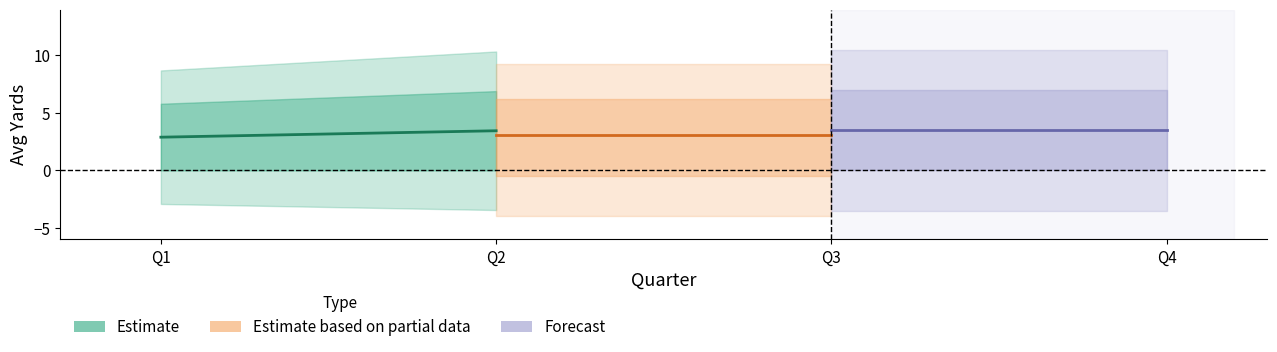

Is this an area chart (filled region under the line)?

No